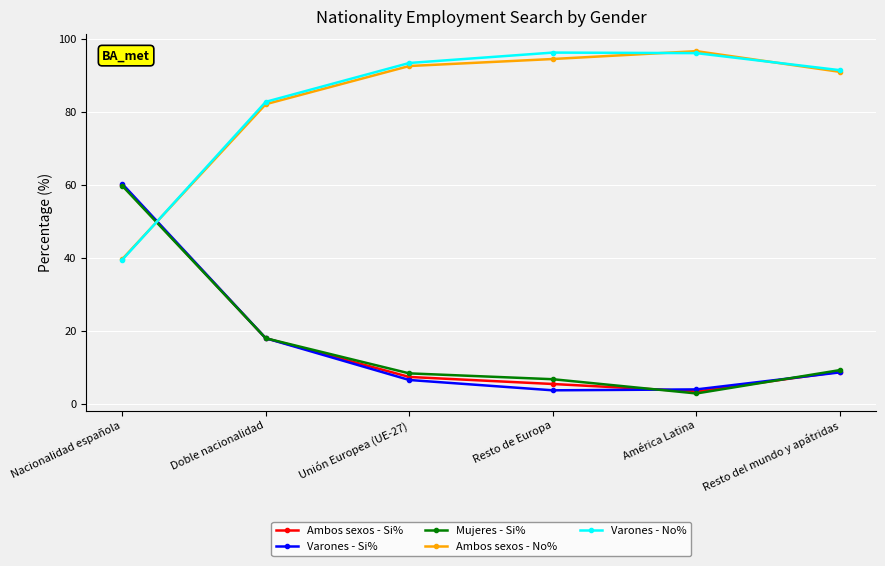

True or false: Mujeres - Si% and Varones - No% intersect in this chart.

True